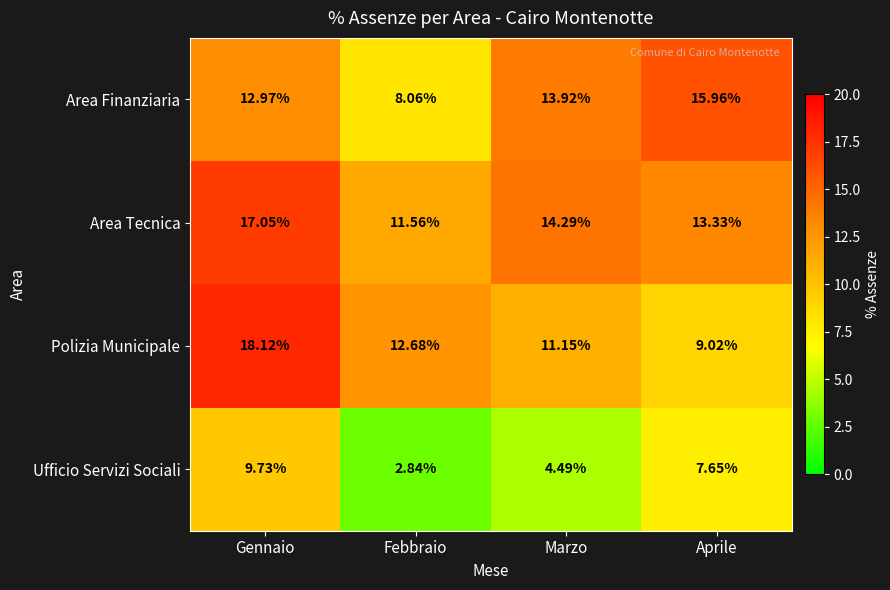

What is the difference between the highest and lowest values at Aprile?

8.3